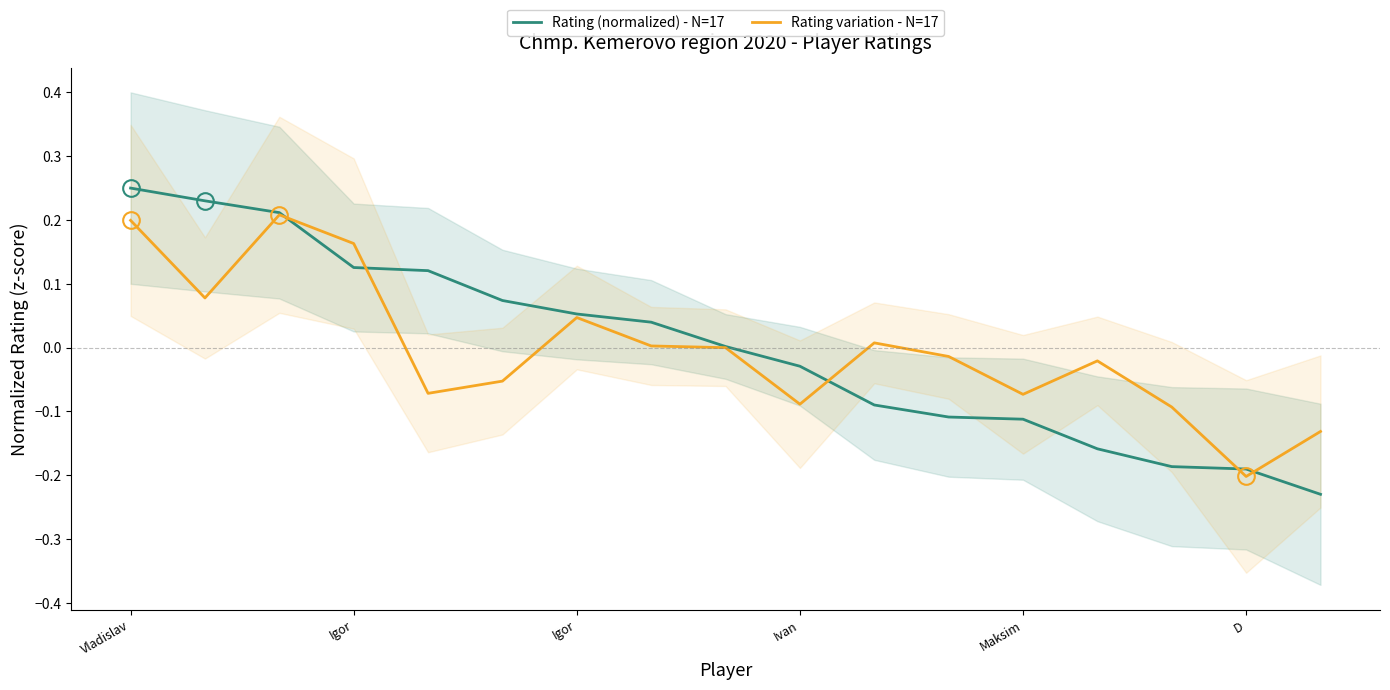

What is the label of the 1st point from the left?

Vladislav